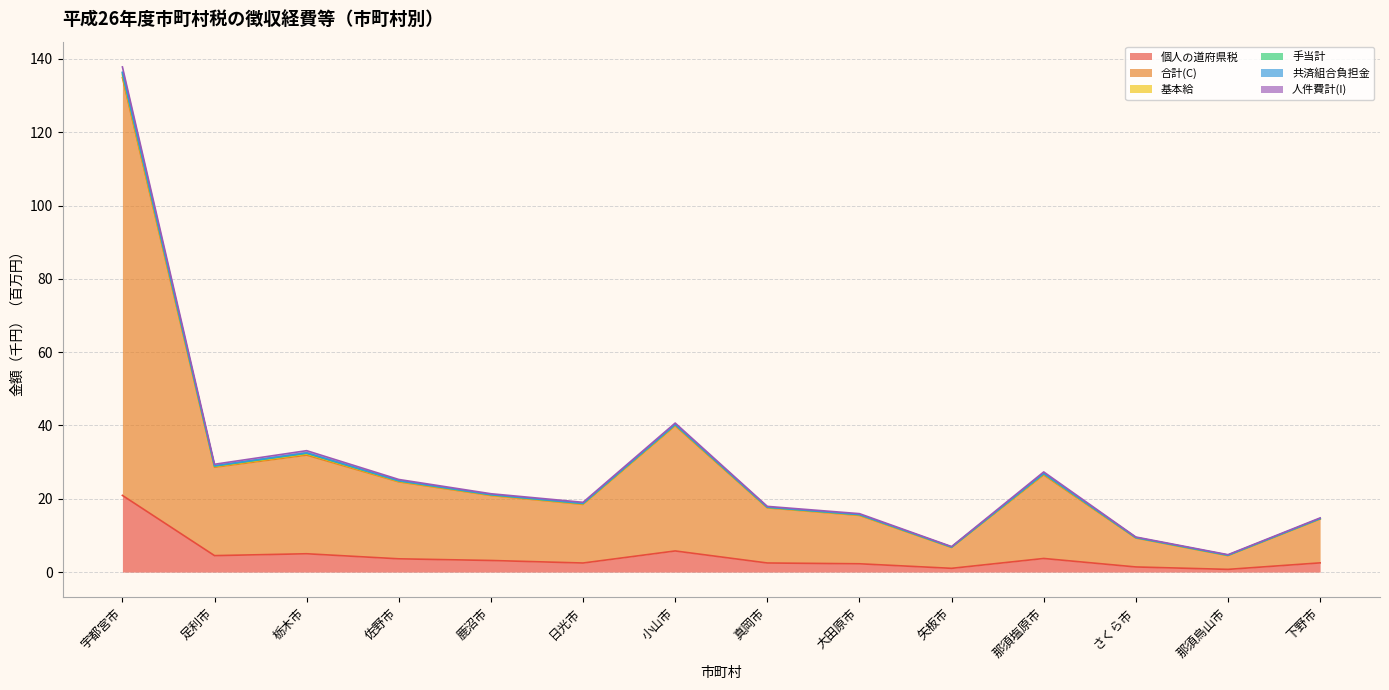

Does the chart display data point markers on the line(s)?

No